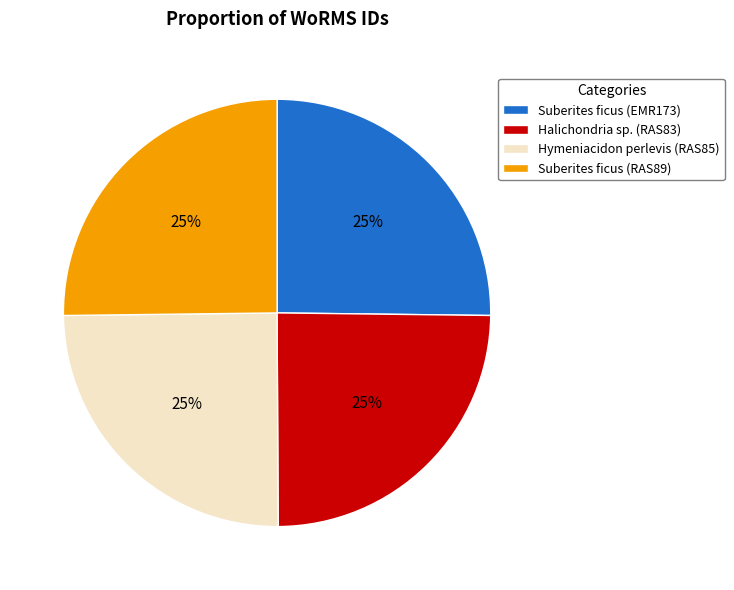

How many slices are in this pie chart?

4